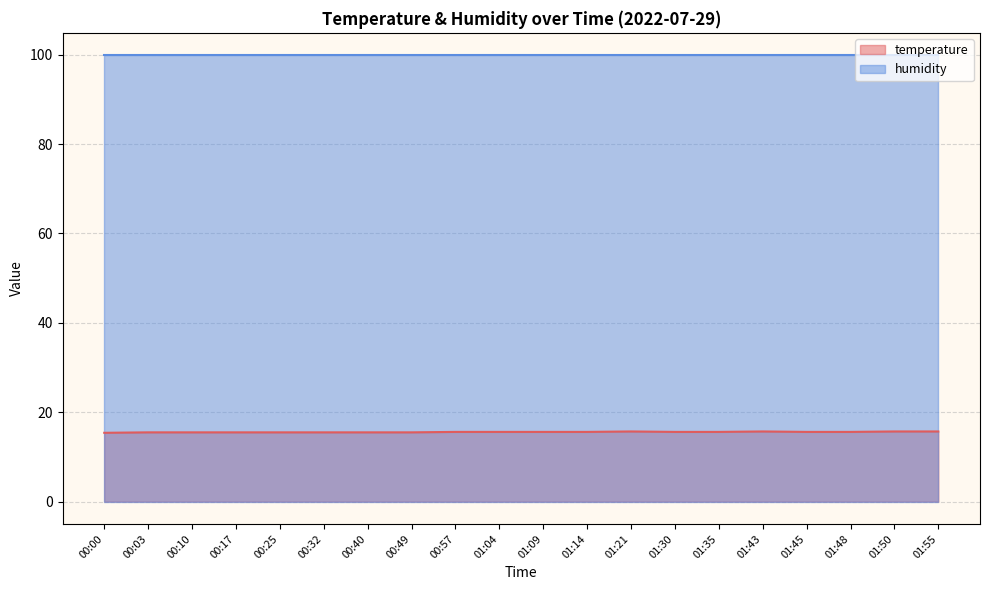

Does the chart have visible grid lines?

Yes